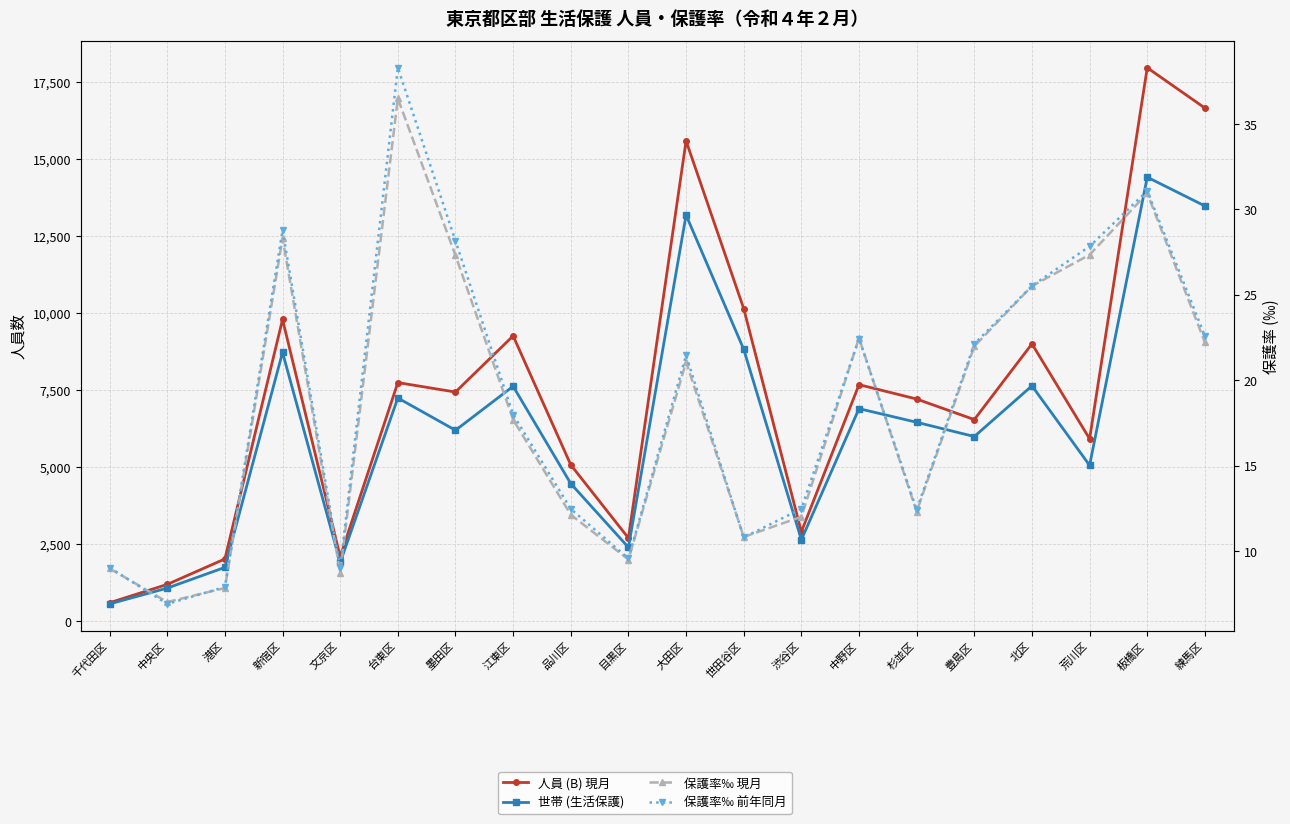

Reading left to right, list all the values displayed in this chart.

人員 (B) 現月: 600.0	1195.0	2021.0	9789.0	2093.0	7740.0	7434.0	9255.0	5072.0	2698.0	15580.0	10139.0	2901.0	7673.0	7207.0	6540.0	8997.0	5916.0	17952.0	16645.0
世帯 (生活保護): 562.0	1075.0	1747.0	8719.0	1908.0	7241.0	6194.0	7621.0	4464.0	2396.0	13173.0	8820.0	2642.0	6895.0	6453.0	5991.0	7635.0	5056.0	14402.0	13469.0
保護率‰ 現月: 9.0	7.0	7.8	28.3	8.7	36.5	27.3	17.7	12.1	9.5	21.1	10.8	12.0	22.5	12.3	22.0	25.5	27.3	30.9	22.2
保護率‰ 前年同月: 9.0	6.9	7.9	28.8	9.0	38.3	28.1	18.0	12.5	9.6	21.4	10.8	12.5	22.4	12.4	22.1	25.5	27.8	31.1	22.6